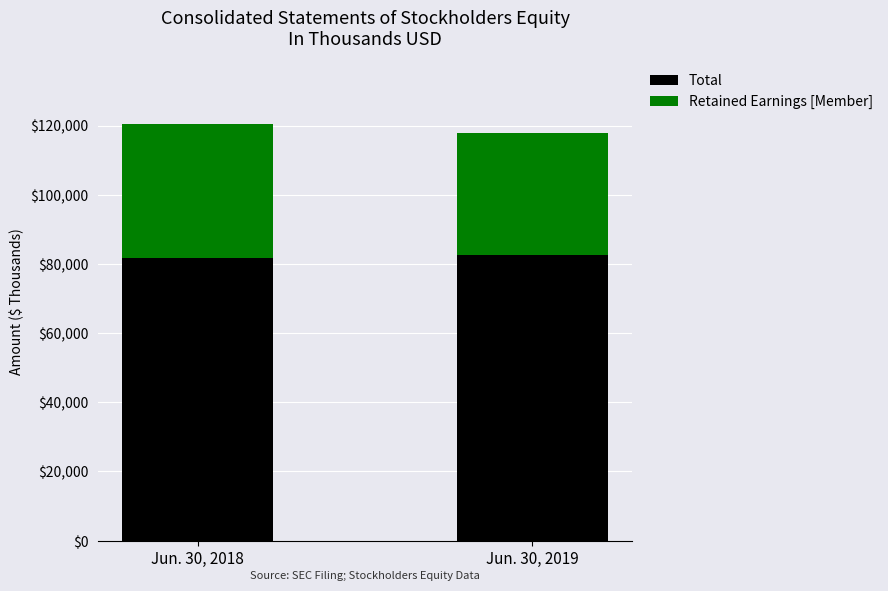

Count the number of data series in this chart.

2